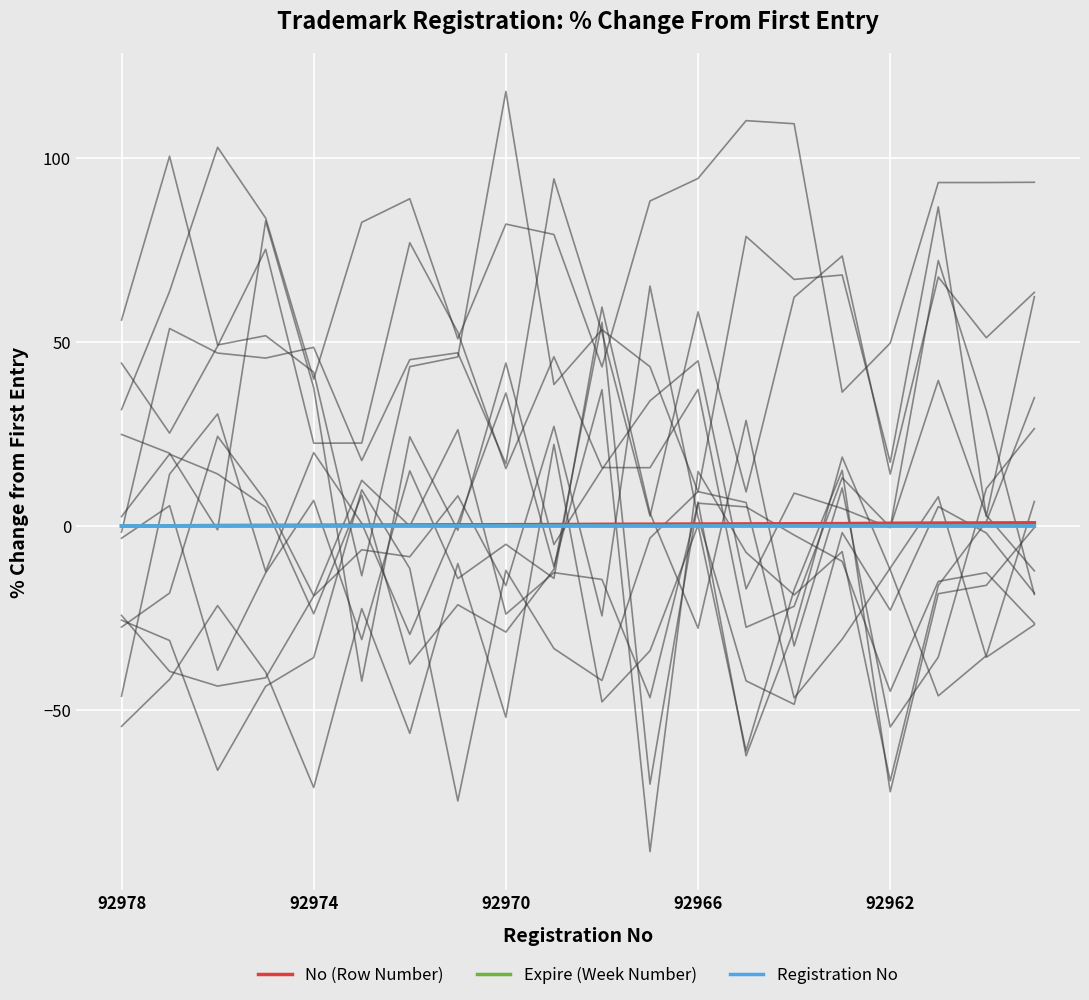

Reading left to right, what are all the values shown in this chart?

No (Row Number): 0.0	0.0	0.1	0.1	0.2	0.2	0.3	0.3	0.3	0.4	0.4	0.5	0.5	0.6	0.6	0.6	0.7	0.8	0.8	0.9
Expire (Week Number): 0.0	0.0	0.0	-0.0	-0.0	-0.0	-0.0	-0.0	-0.0	-0.0	-0.0	-0.0	-0.0	-0.0	-0.0	-0.0	-0.0	-0.0	-0.0	-0.0
Registration No: 0.0	-0.0	-0.0	-0.0	-0.0	-0.0	-0.0	-0.0	-0.0	-0.0	-0.0	-0.0	-0.0	-0.0	-0.0	-0.0	-0.0	-0.0	-0.0	-0.0